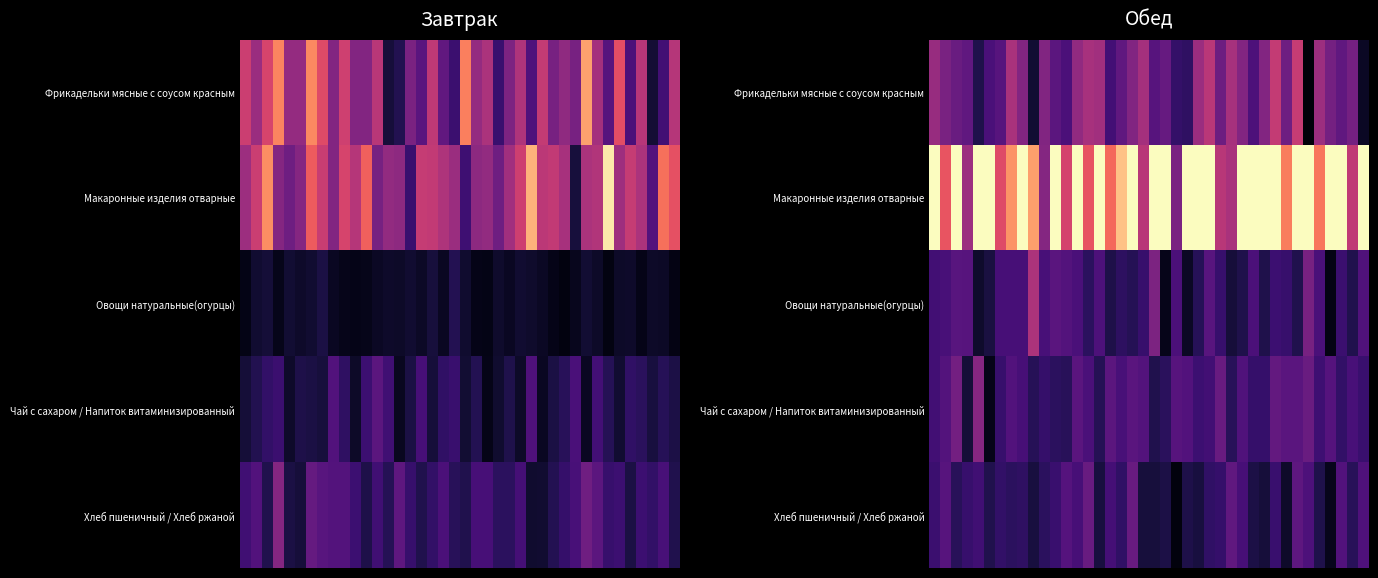

Between 32 and 9, which is larger?

32